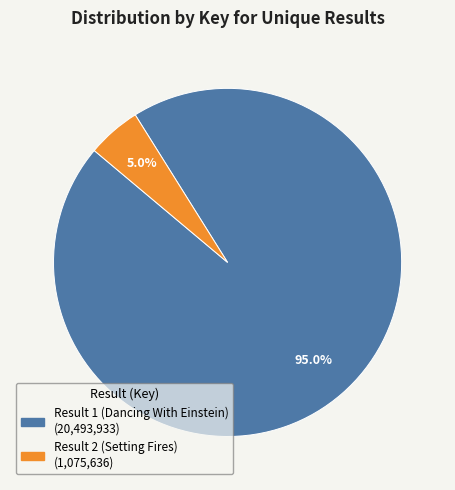

Rank the categories by value from highest to lowest.

Result 1 (Dancing With Einstein), Result 2 (Setting Fires)